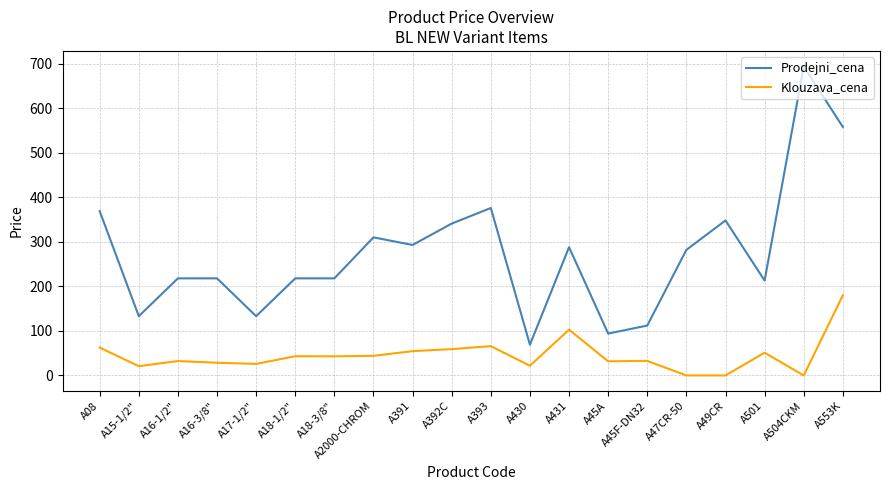

What is the sum of the Prodejni_cena values at A501 and A393?

589.0